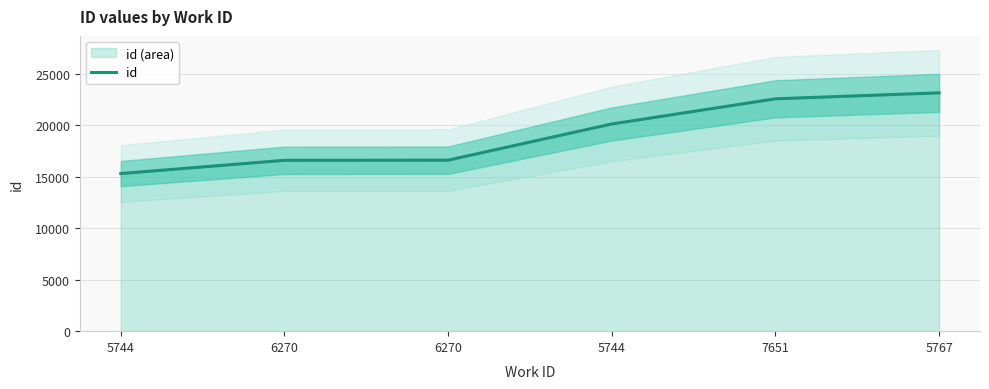

At which category does the chart reach its peak across all series?

5767